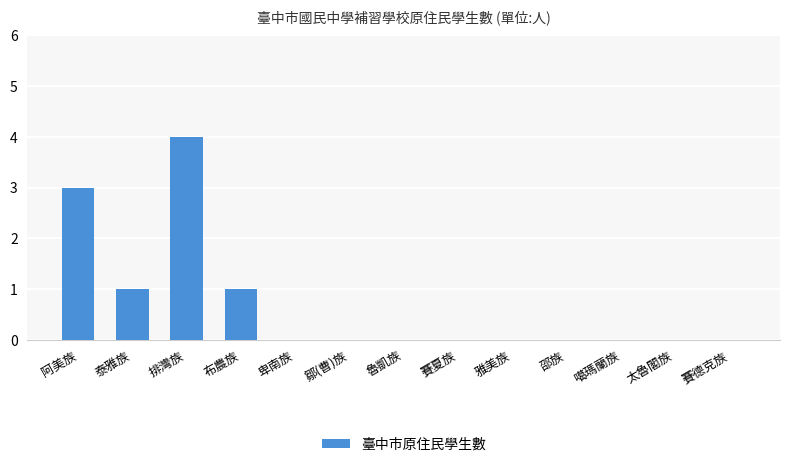

Which has a higher value, 泰雅族 or 魯凱族?

泰雅族